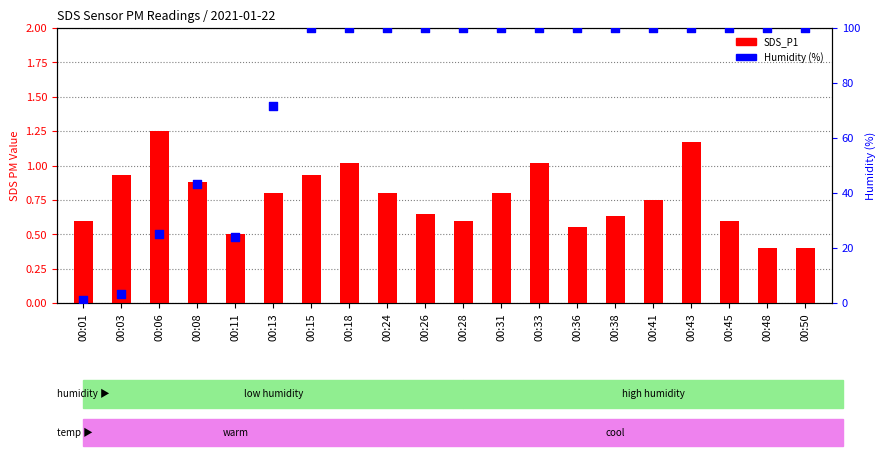

At which category is the sum across all series the highest?

00:43